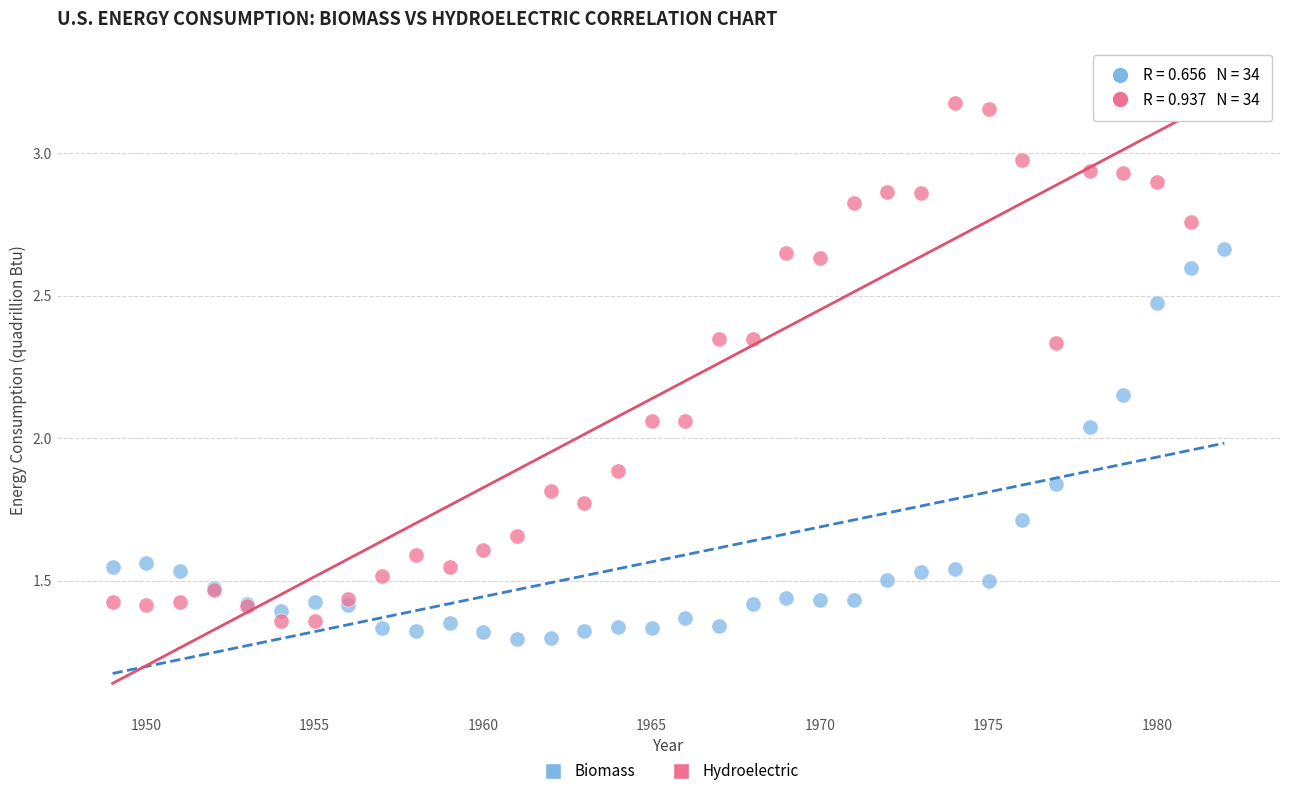

Which series contains the lowest Y value?

Biomass